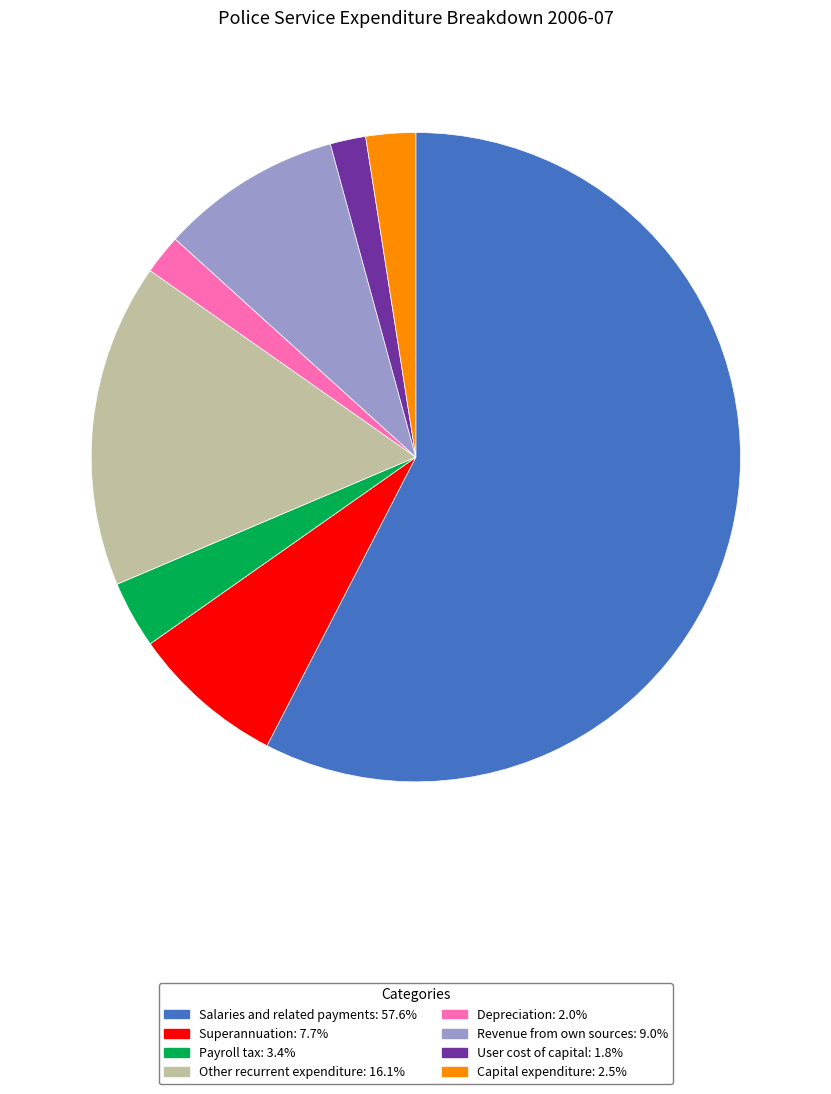

Is Salaries and related payments the majority of the pie?

Yes